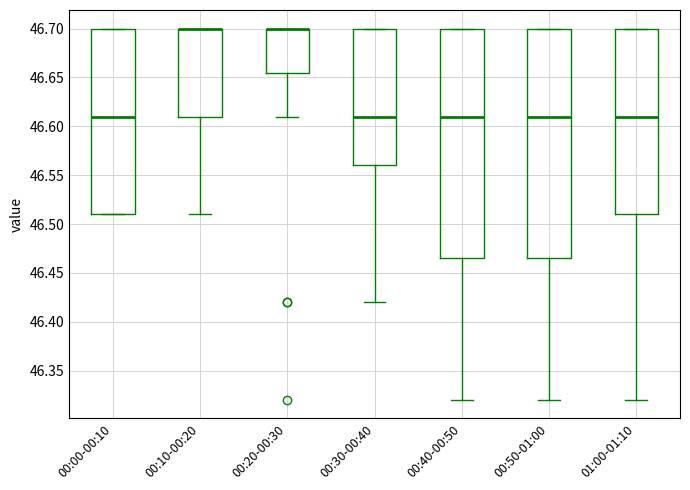

Reading left to right, transcribe this box plot: for each box, give where its median line is, the range the box spans, and where its two whiskers end, as read against the y-axis. The values are not printed on the chart, so give them approximately, as read against the axis.

00:00-00:10: median 46.610, box 46.510 to 46.700, whiskers 46.510 to 46.700
00:10-00:20: median 46.700 (drawn on the box's upper edge), box 46.610 to 46.700, whiskers 46.510 to 46.700
00:20-00:30: median 46.700 (drawn on the box's upper edge), box 46.655 to 46.700, whiskers 46.610 to 46.700
00:30-00:40: median 46.610, box 46.560 to 46.700, whiskers 46.420 to 46.700
00:40-00:50: median 46.610, box 46.465 to 46.700, whiskers 46.320 to 46.700
00:50-01:00: median 46.610, box 46.465 to 46.700, whiskers 46.320 to 46.700
01:00-01:10: median 46.610, box 46.510 to 46.700, whiskers 46.320 to 46.700